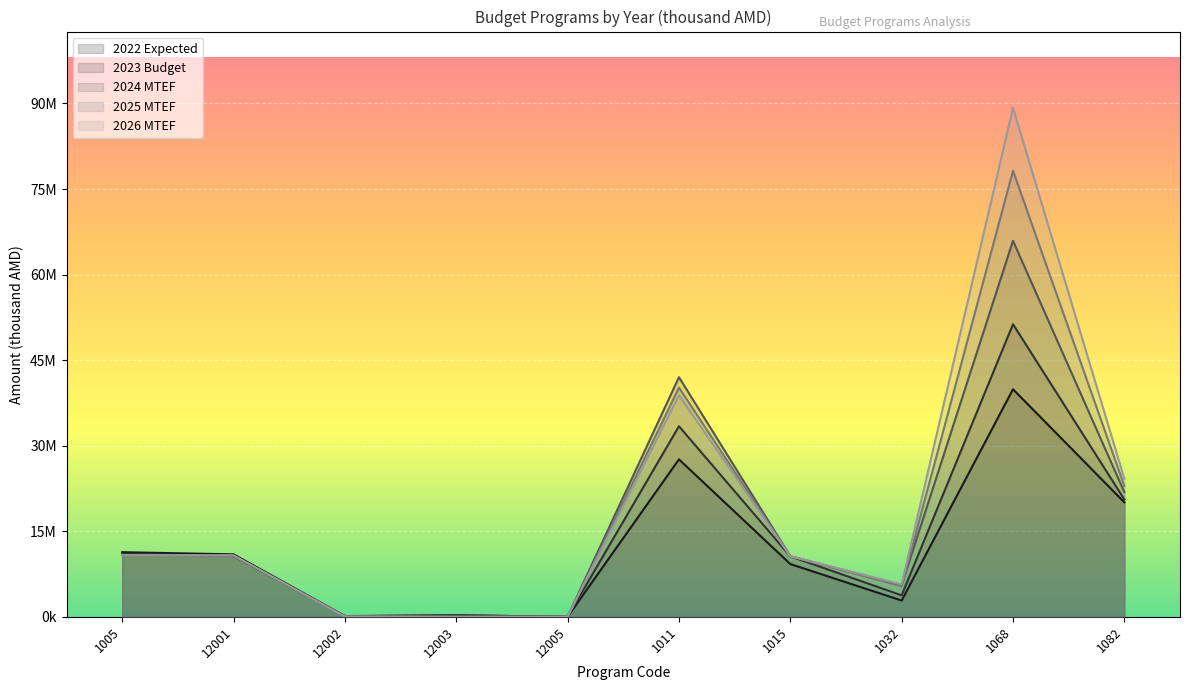

List the labels in order of 2025 MTEF value, largest first.

1068, 1011, 1082, 1005, 12001, 1015, 1032, 12002, 12005, 12003